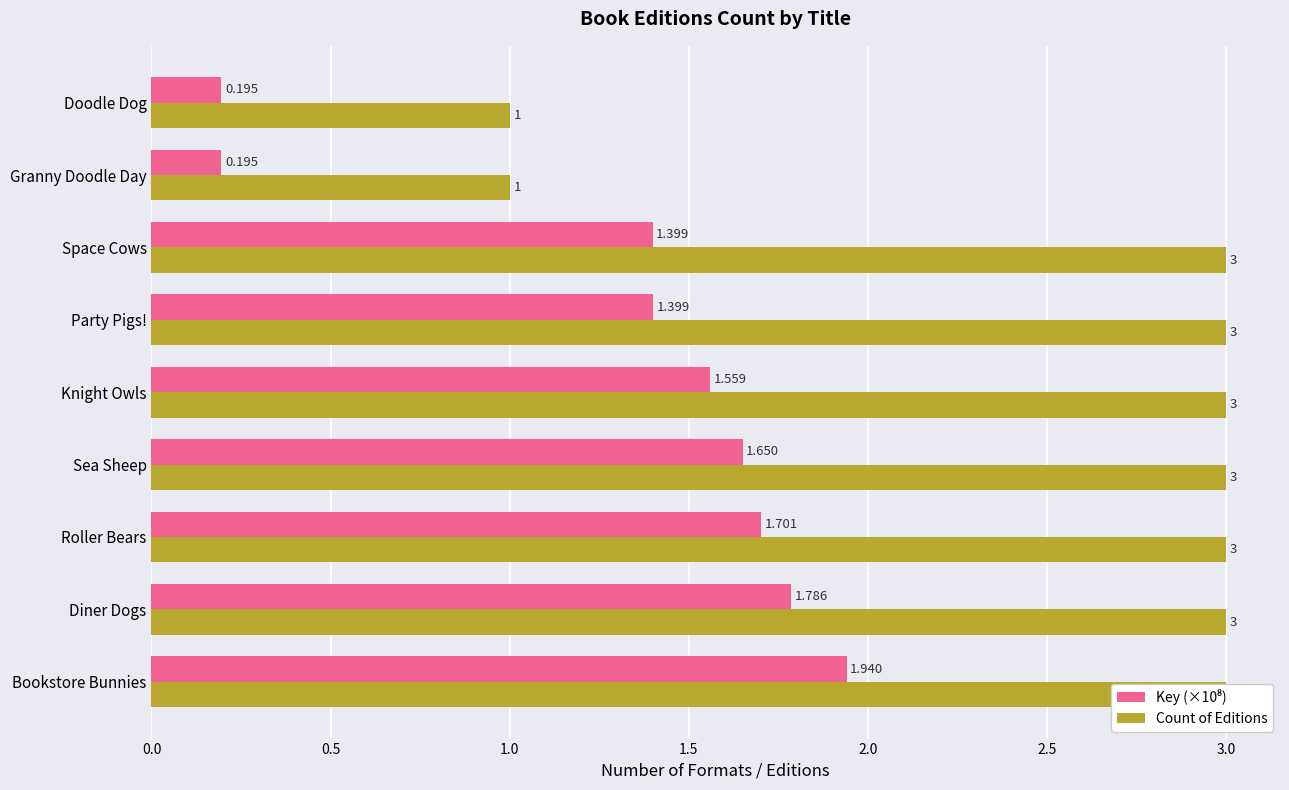

Read the Count of Editions value at Party Pigs!.

3.0